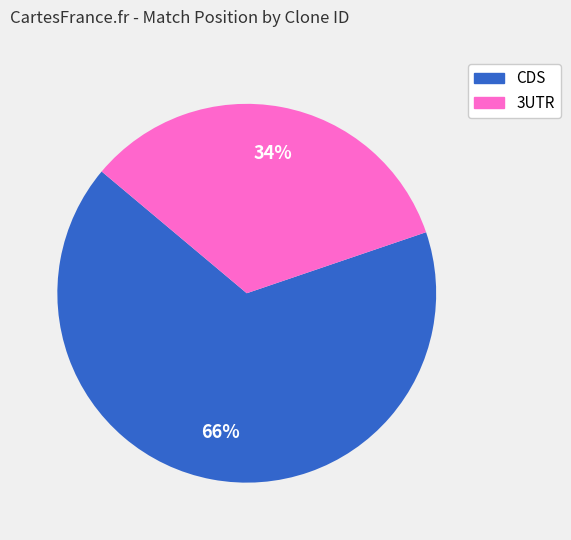

Is there any slice that represents more than half of the pie?

Yes